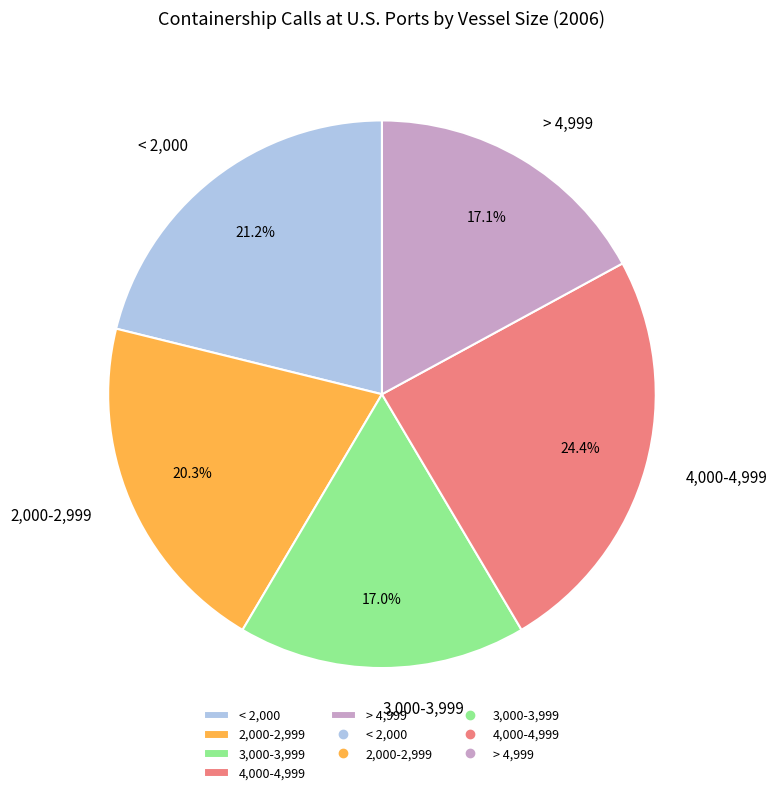

Which has a higher value, < 2,000 or > 4,999?

< 2,000